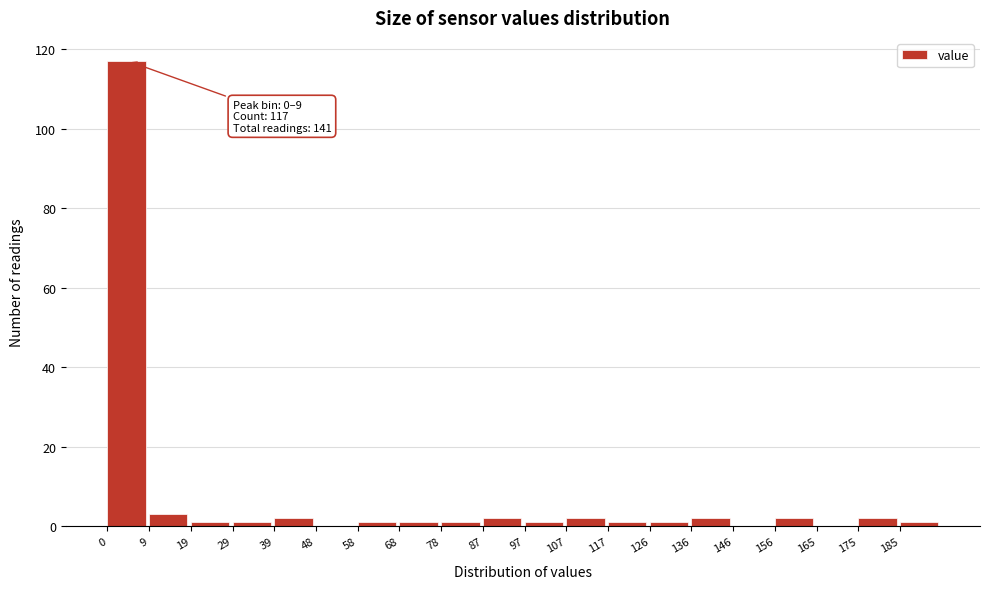

Which range on the x-axis has the tallest bar?

0 to 10